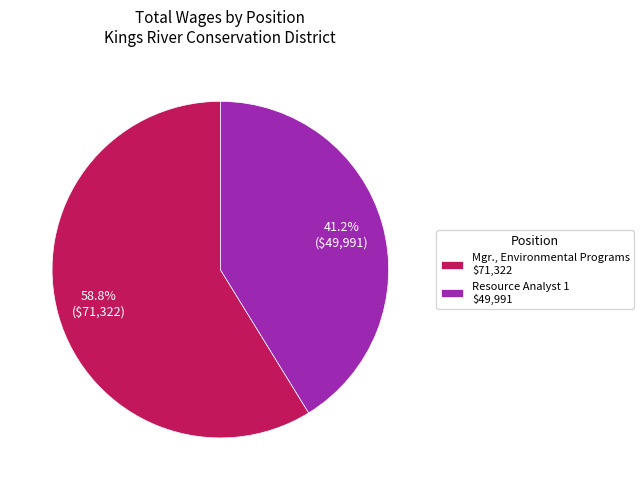

What is the smallest slice in the pie chart?

Resource Analyst 1